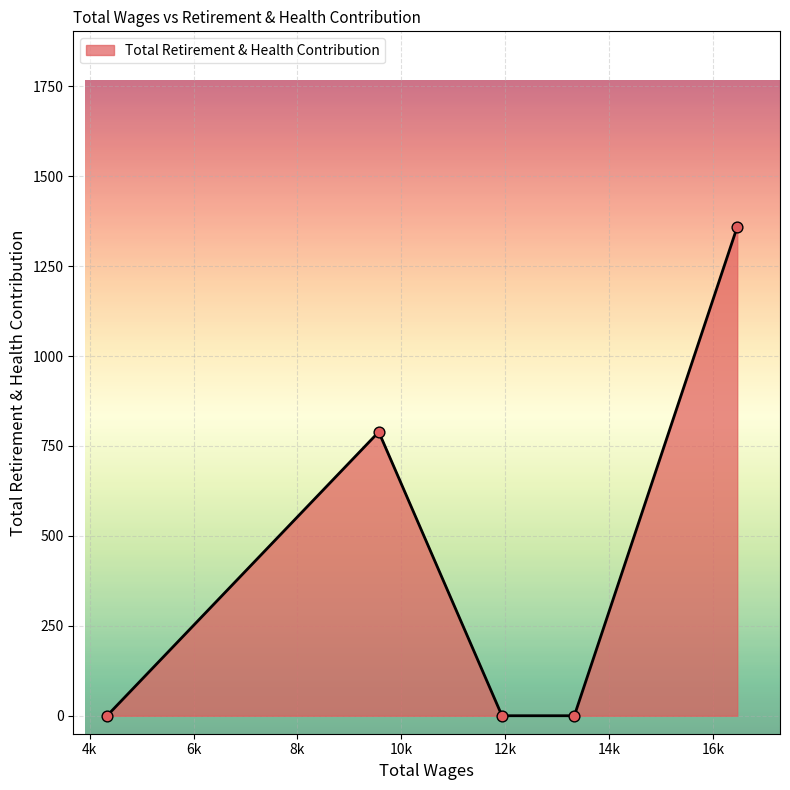

What is the maximum value shown in the chart?

1359